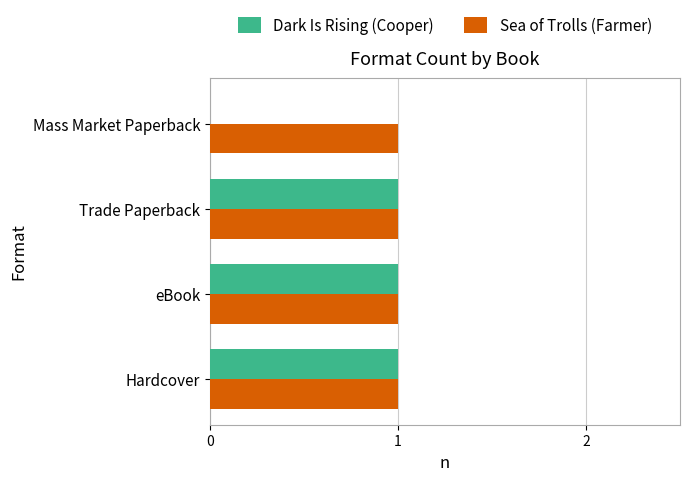

What is the sum of all Sea of Trolls (Farmer) values?

4